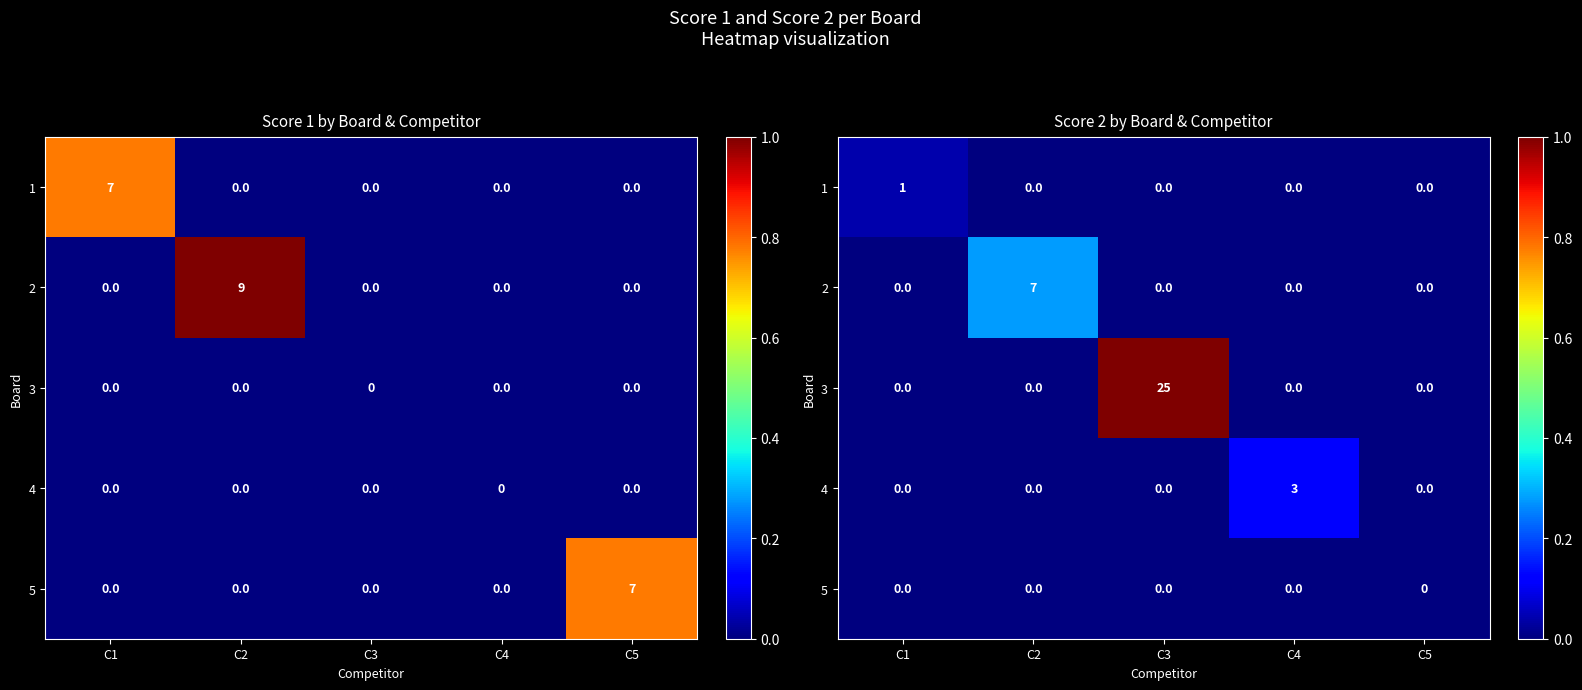

At which label is 1 closest to 0?

C2